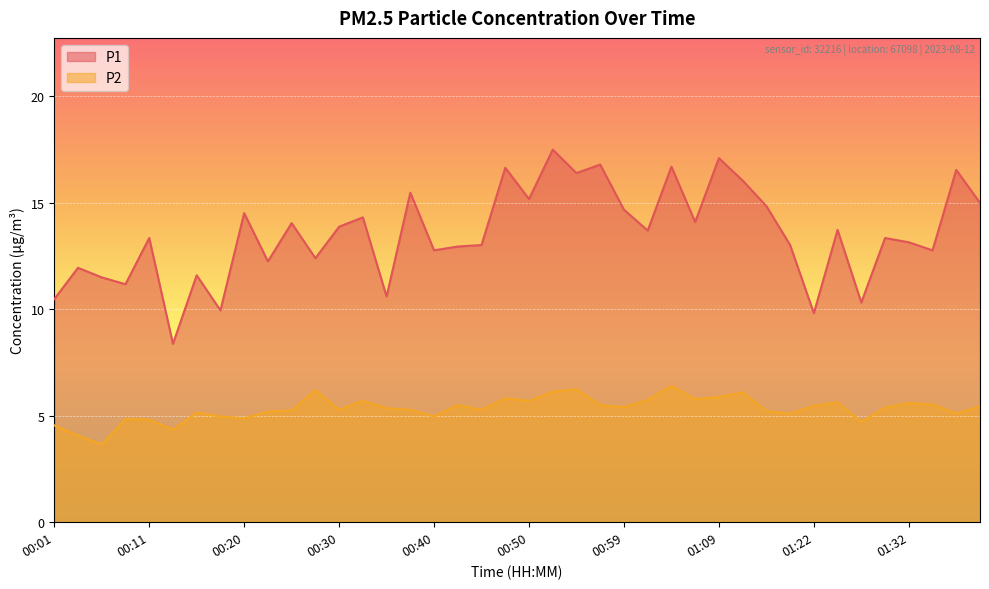

Is it true that P2 equals 7.6 at 01:40?

False